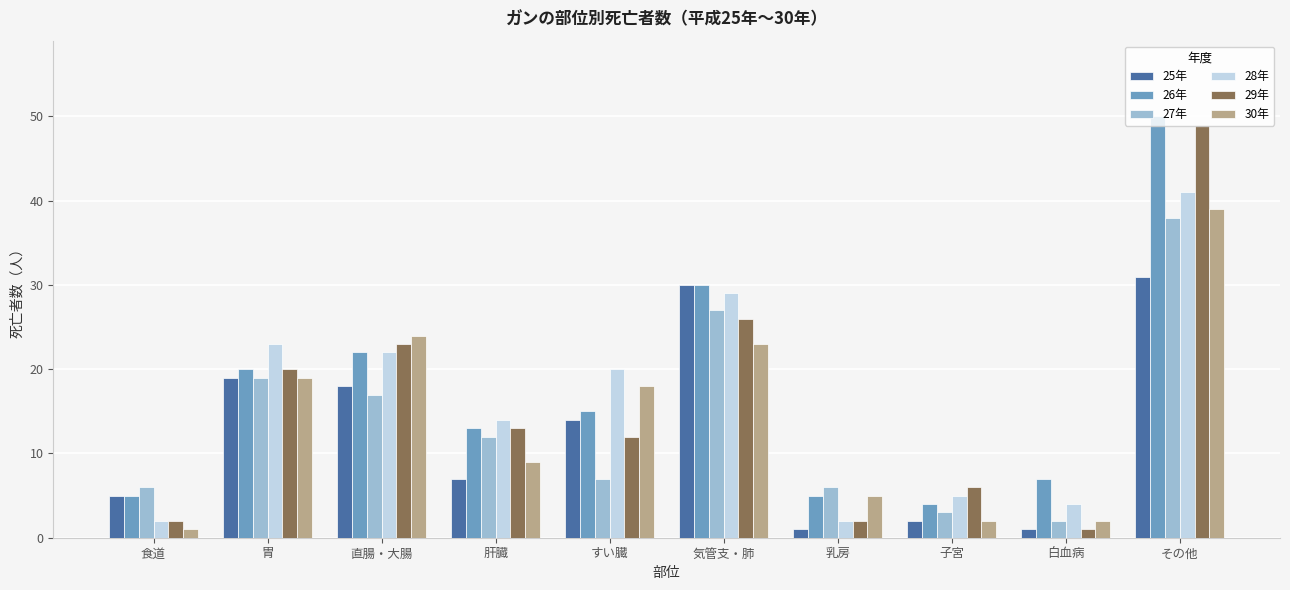

What is the average value of the 26年 series?

17